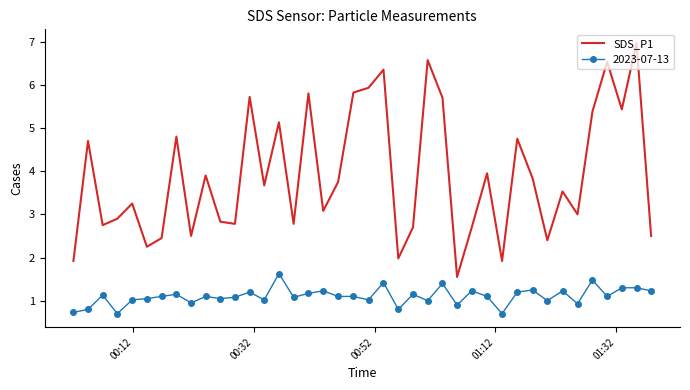

How many categories are shown in the chart?

40